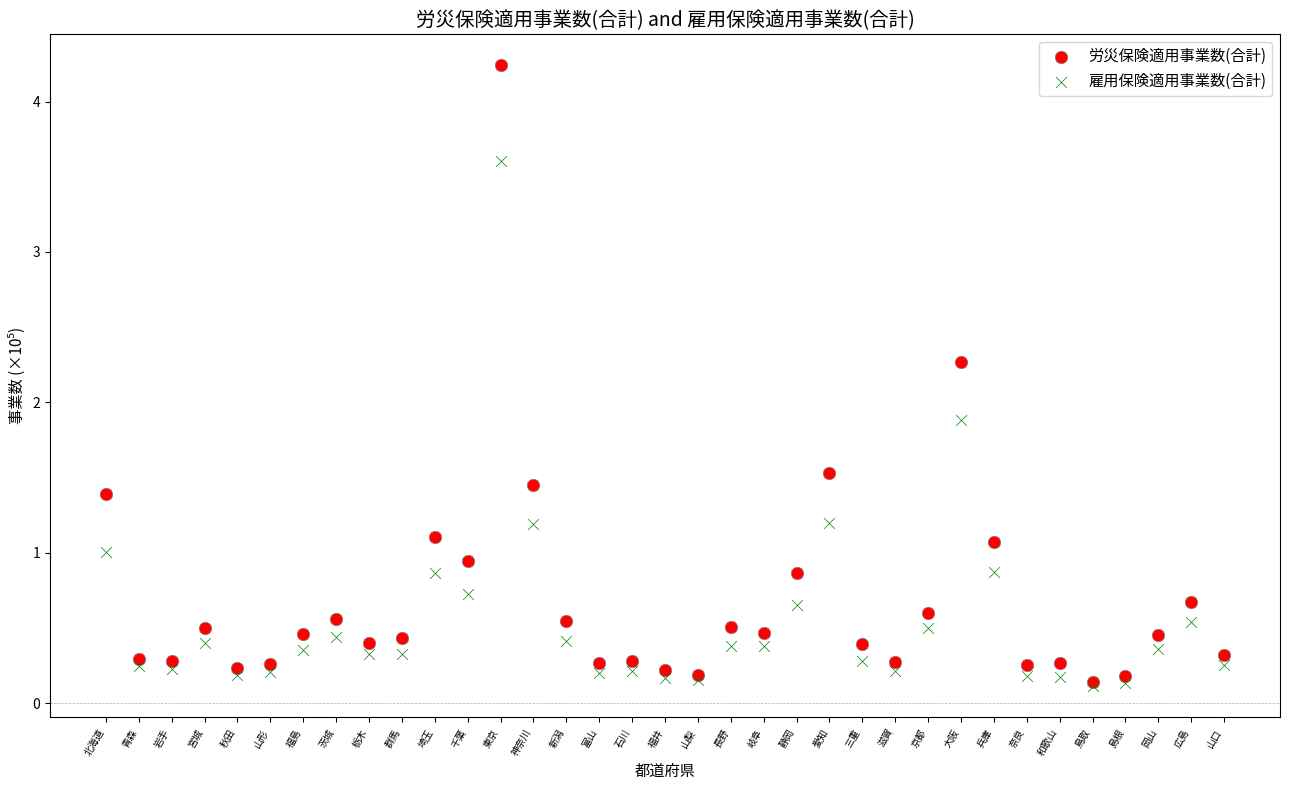

Across all series, what Y value is closest to 2?

1.9